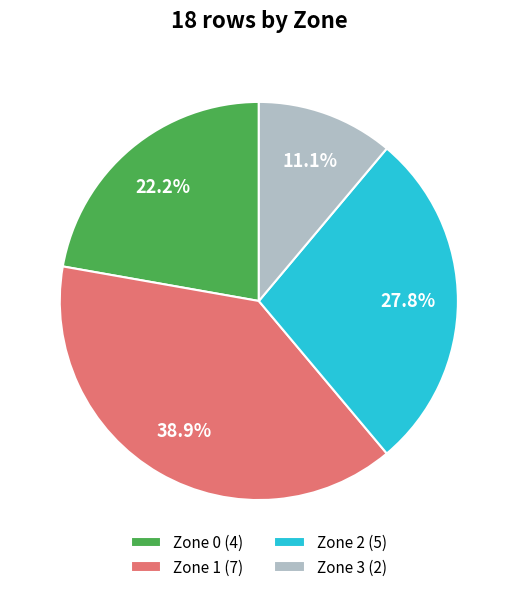

True or false: Zone 0 accounts for 22% of the total.

True